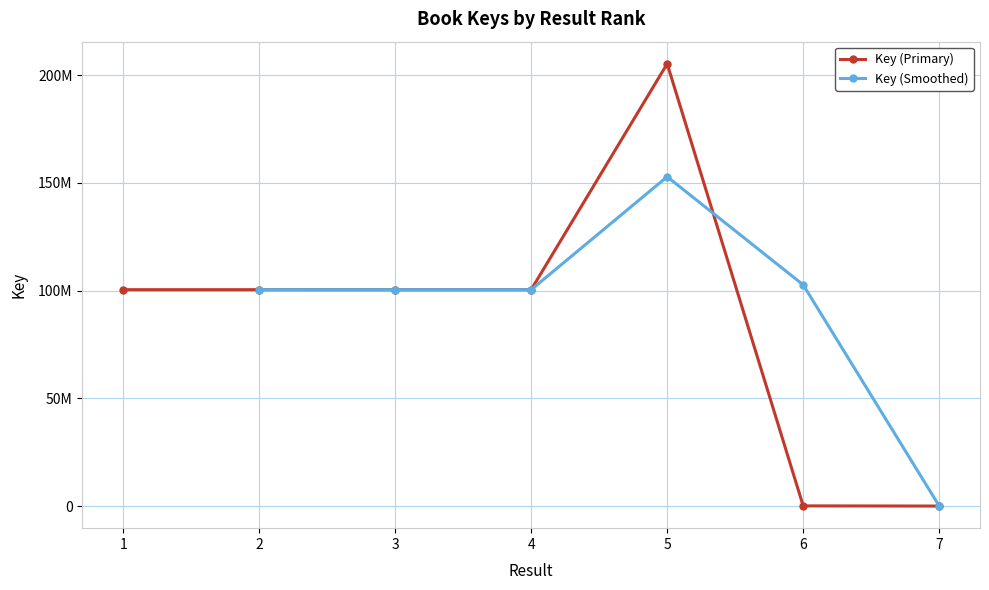

Which has a higher value, 5 or 7?

5